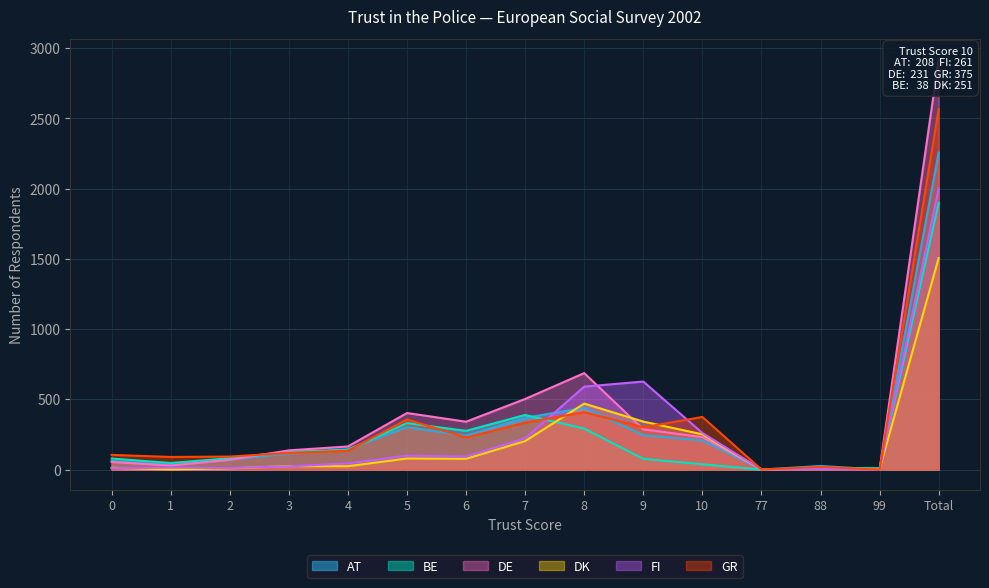

Which series has the largest total across all categories?

DE